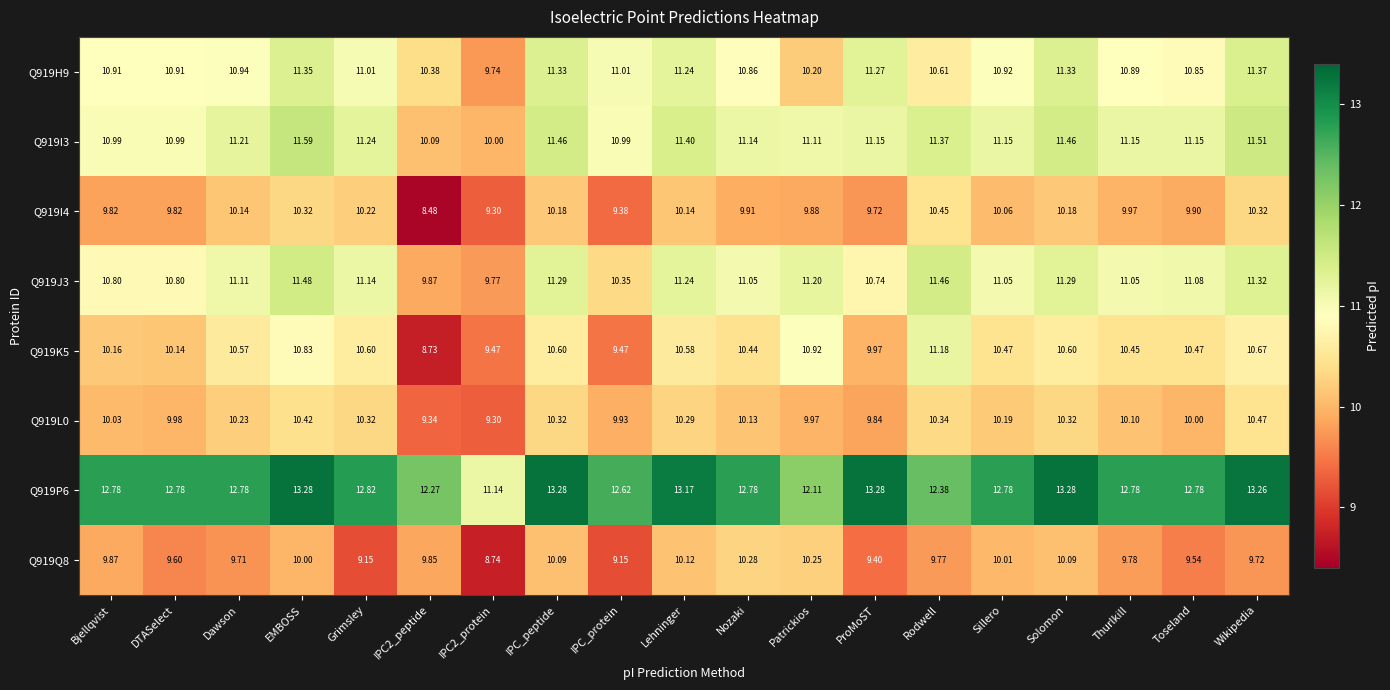

How many categories are shown in the chart?

19